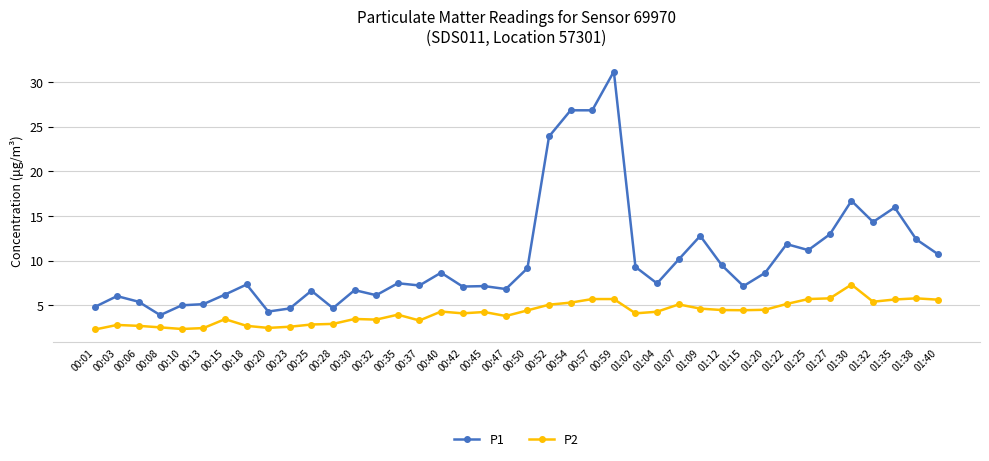

At which category is the sum across all series the highest?

00:59